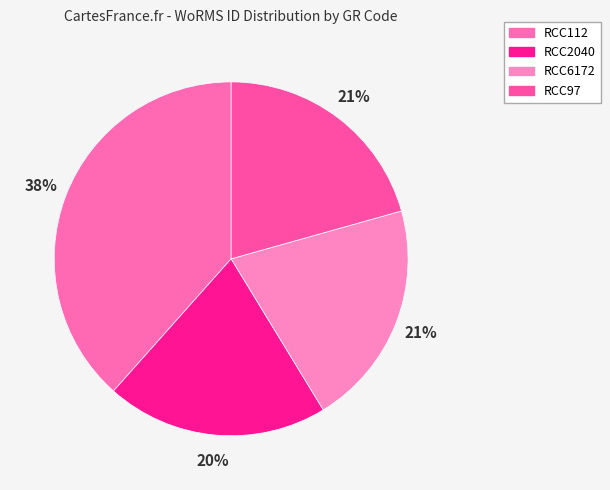

Does RCC112 account for over 50% of the chart?

No